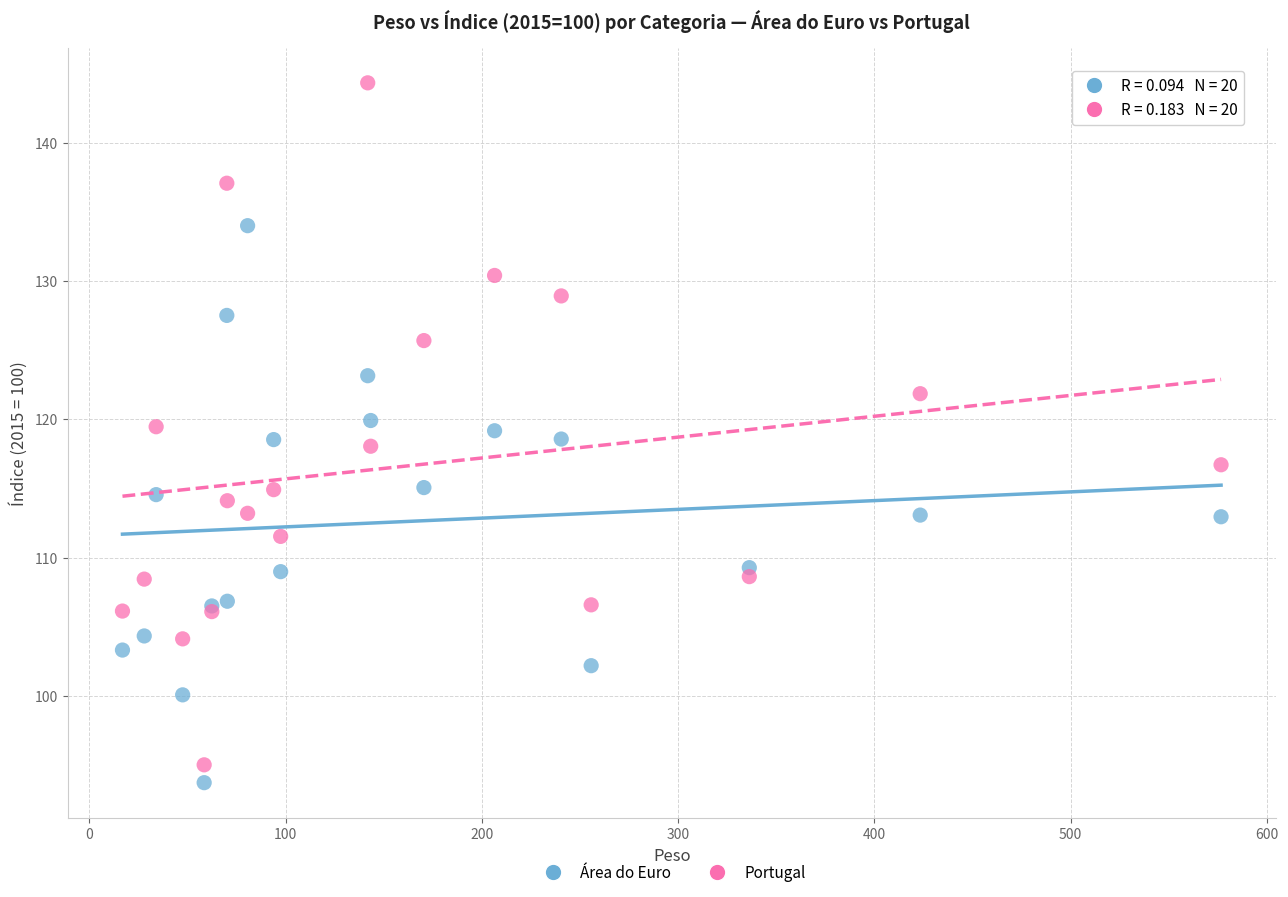

Which series reaches the maximum Y coordinate?

Portugal